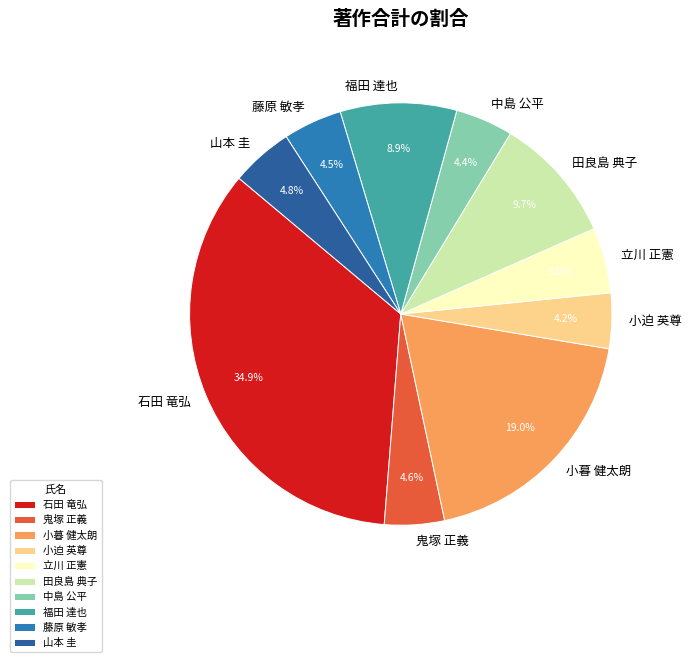

Is there a majority slice in this chart?

No